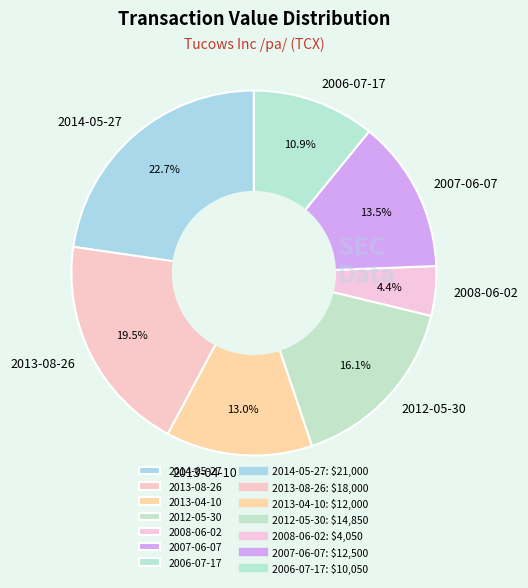

How many slices are in this pie chart?

7